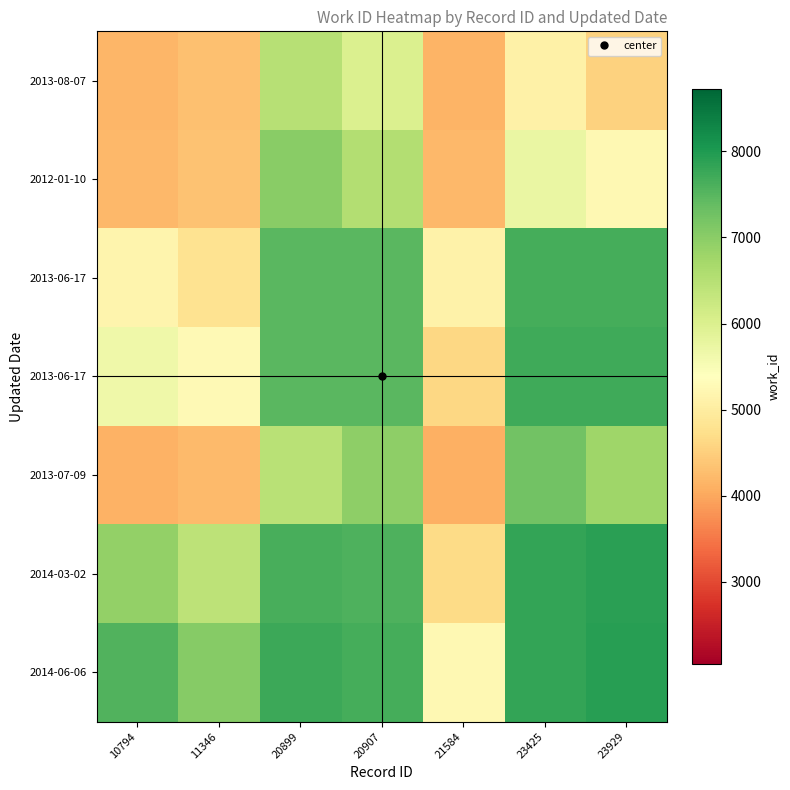

At which category is the sum across all series the highest?

20899